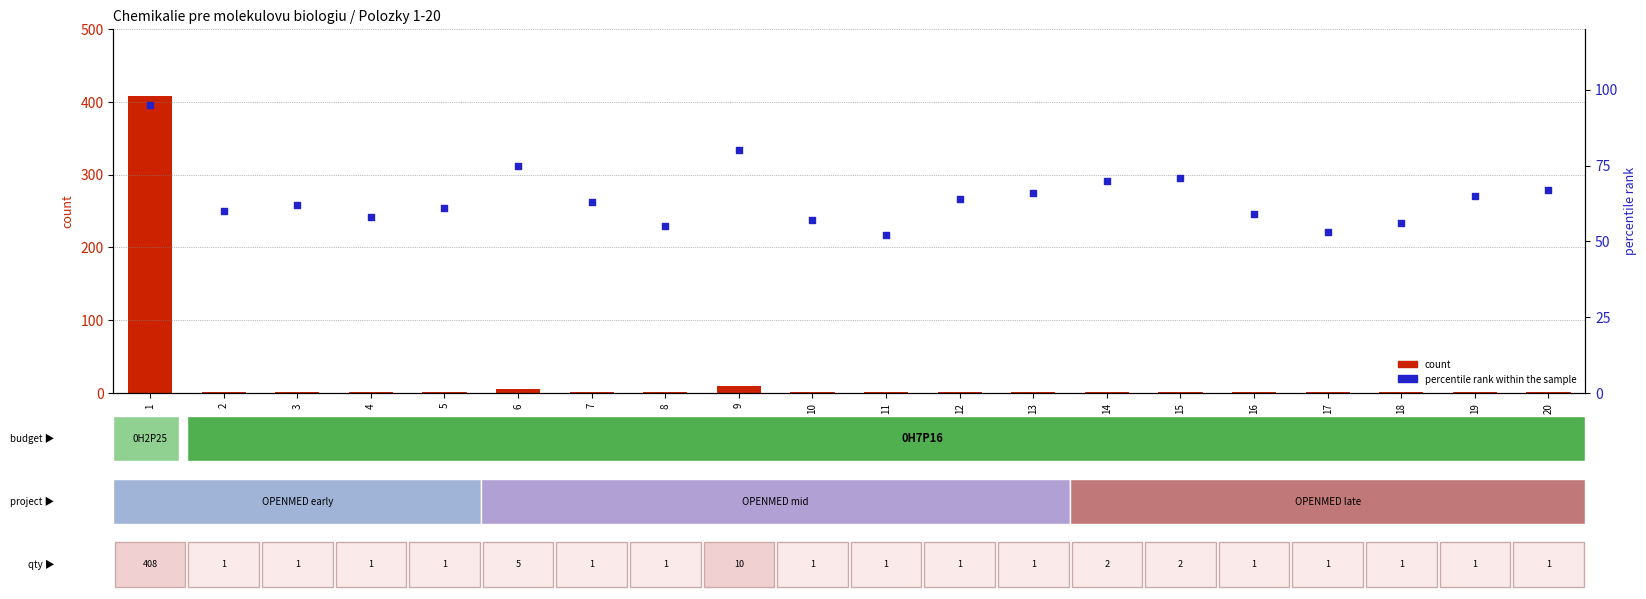

Which series reaches the maximum Y coordinate?

count